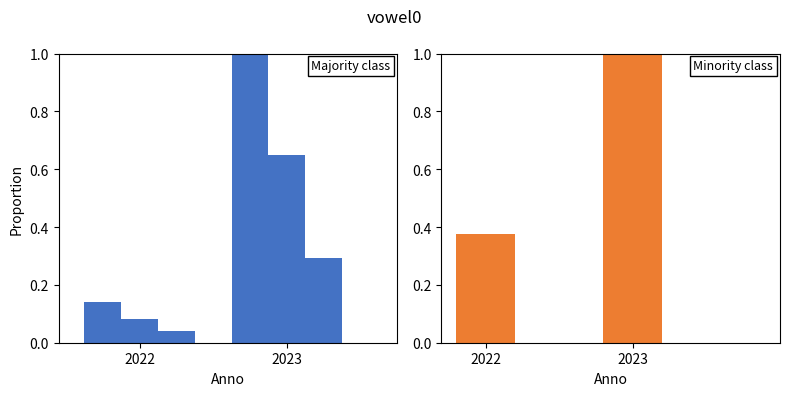

Which series changed the most between 2022 and 2023?

Giorni